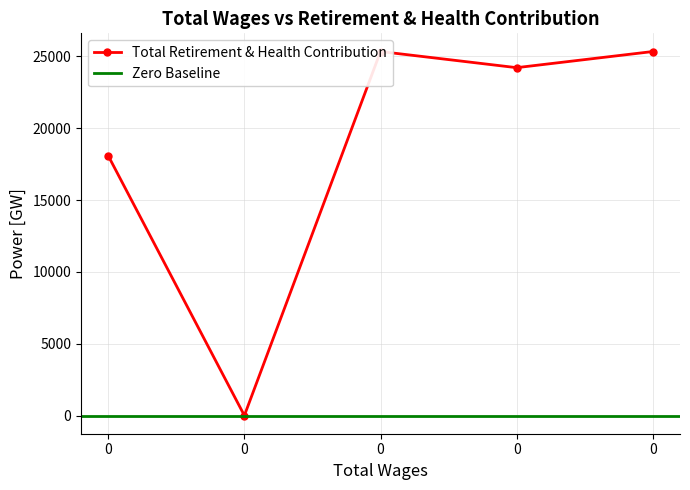

What is the greatest value displayed?

25341